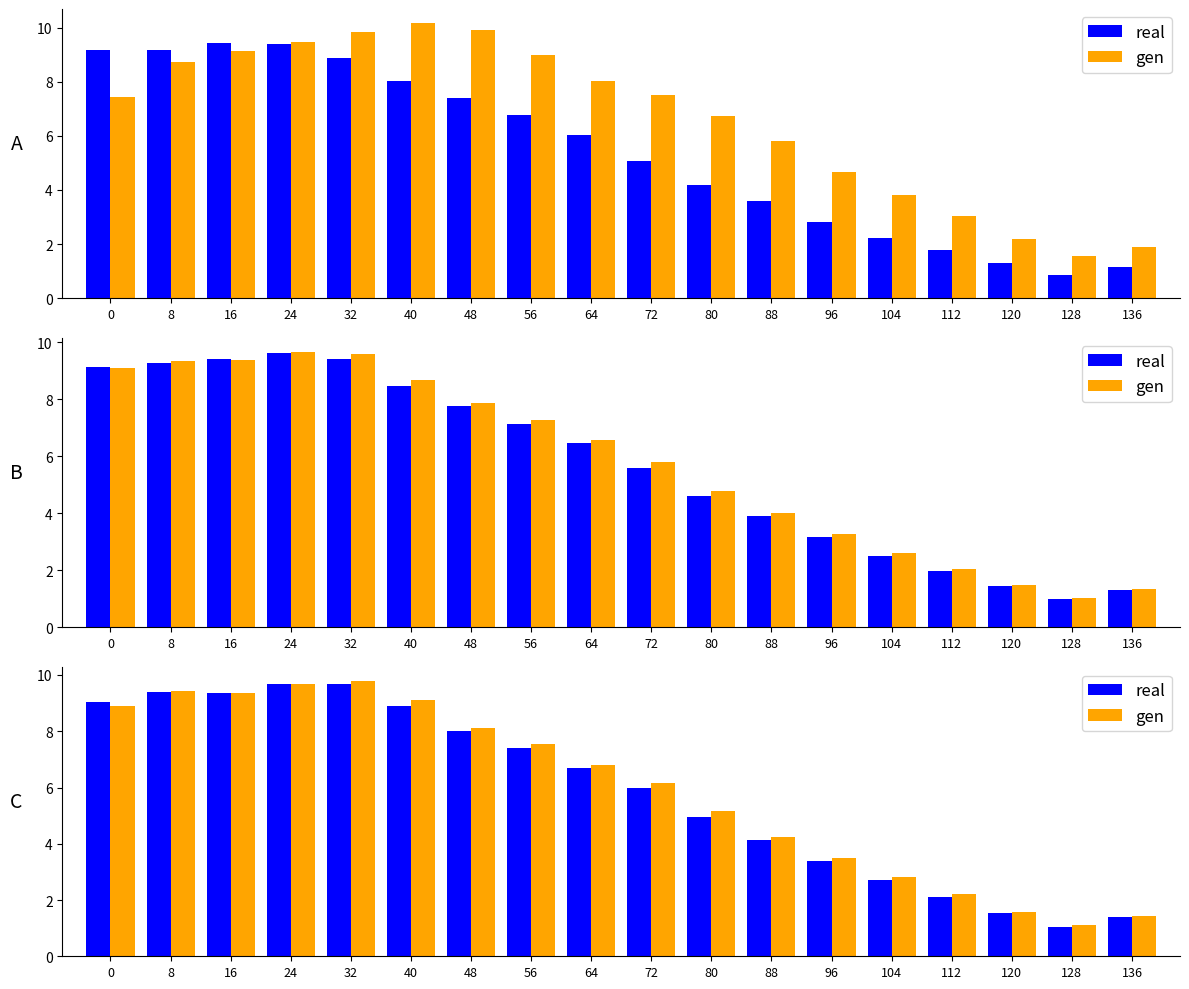

What is the minimum value for gen?

1.1